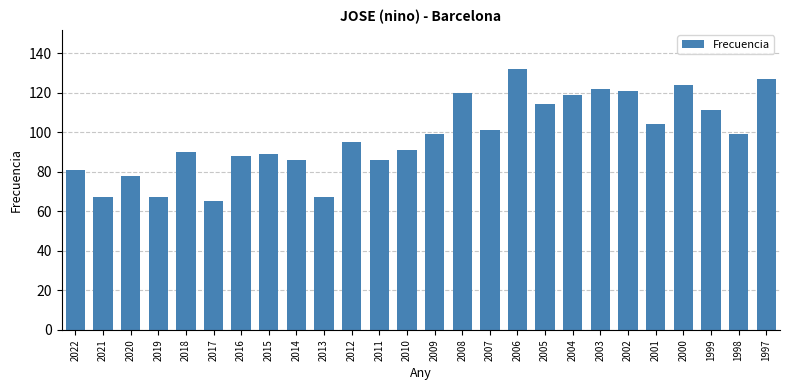

How many data points are less than 99?

13